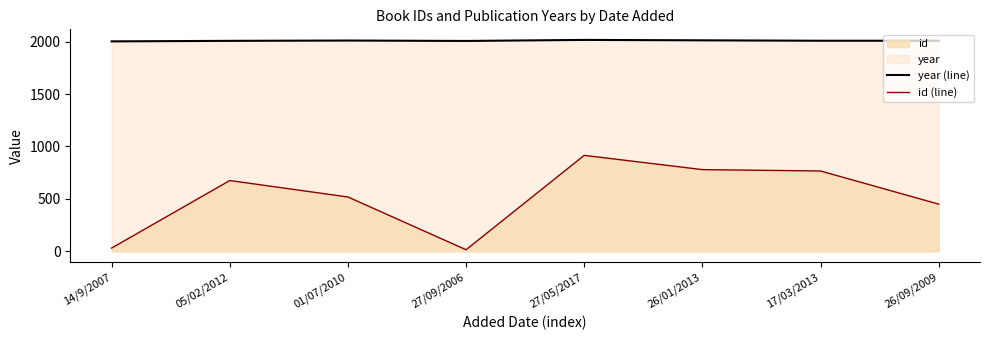

How many lines are shown in the chart?

2